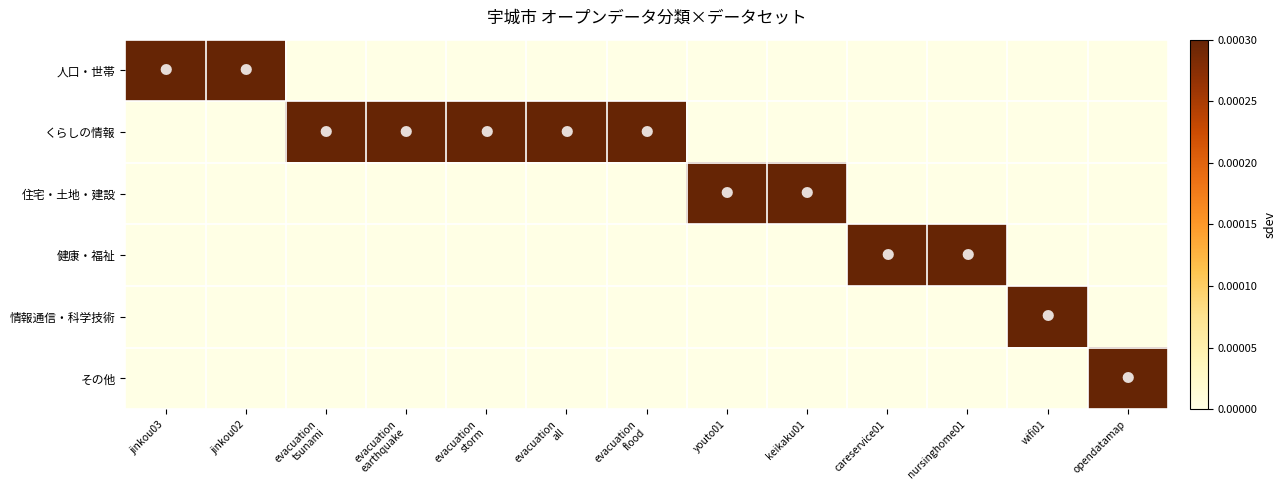

Which label corresponds to the largest value in the chart?

wifi01